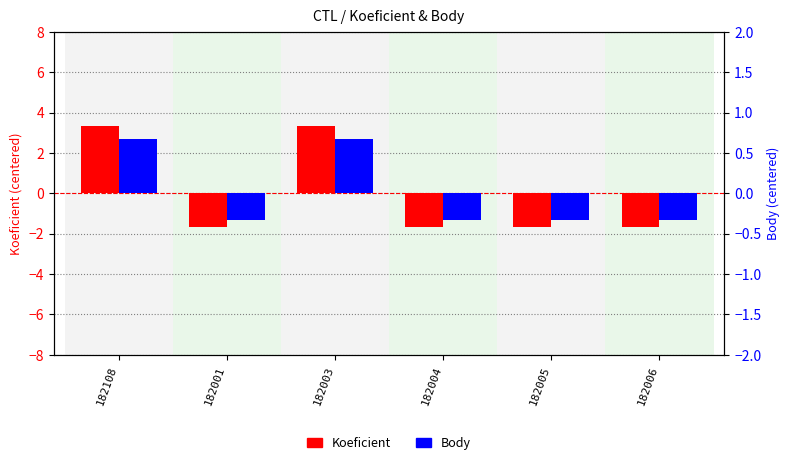

Rank the series by their maximum value, from lowest to highest.

Body, Koeficient